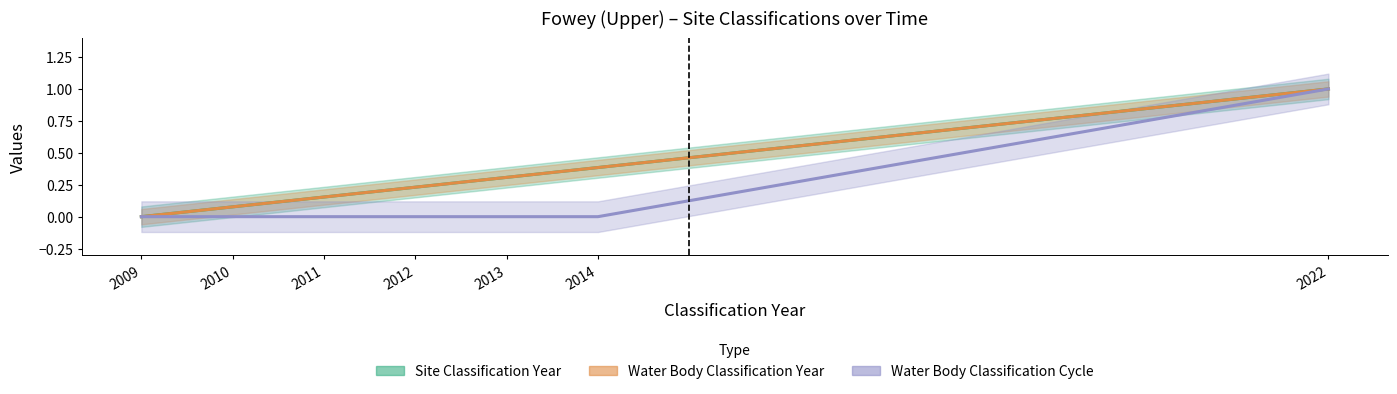

What is the average value of the Water Body Classification Cycle series?

0.1